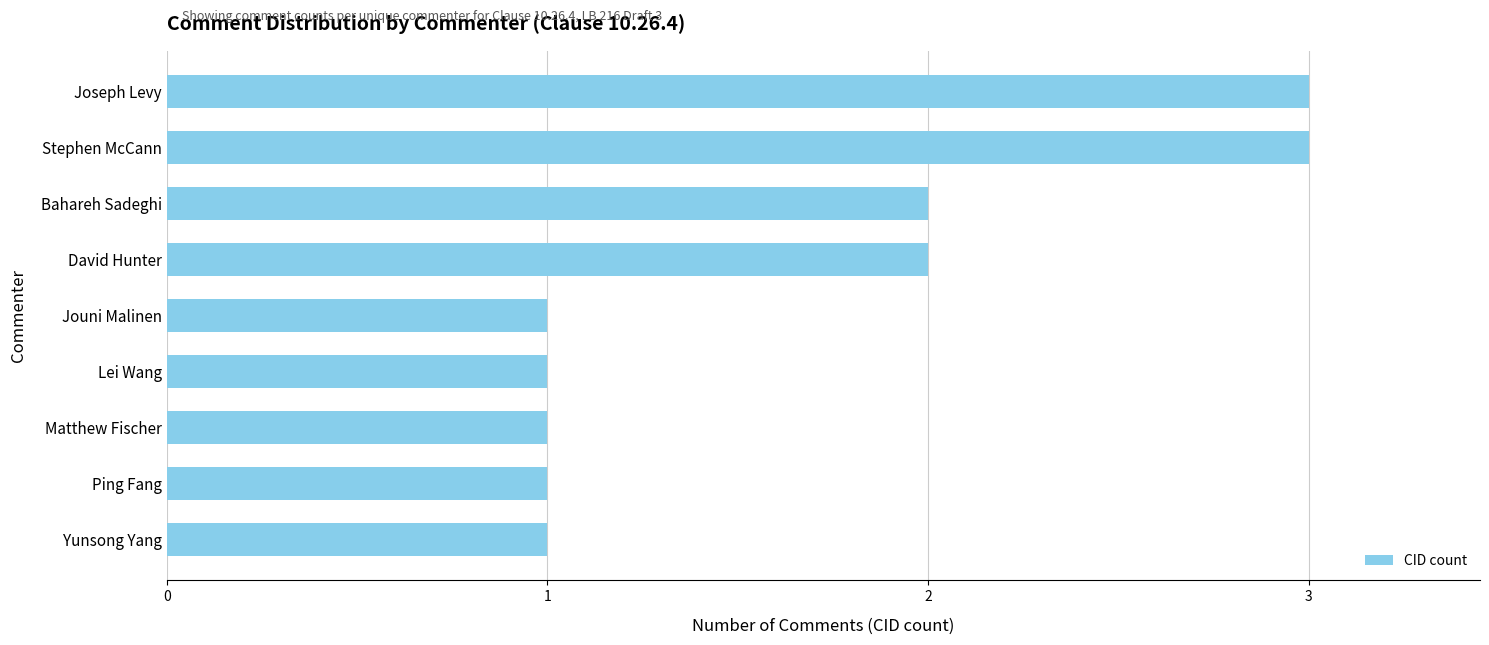

True or false: the data shows 4 at David Hunter.

False